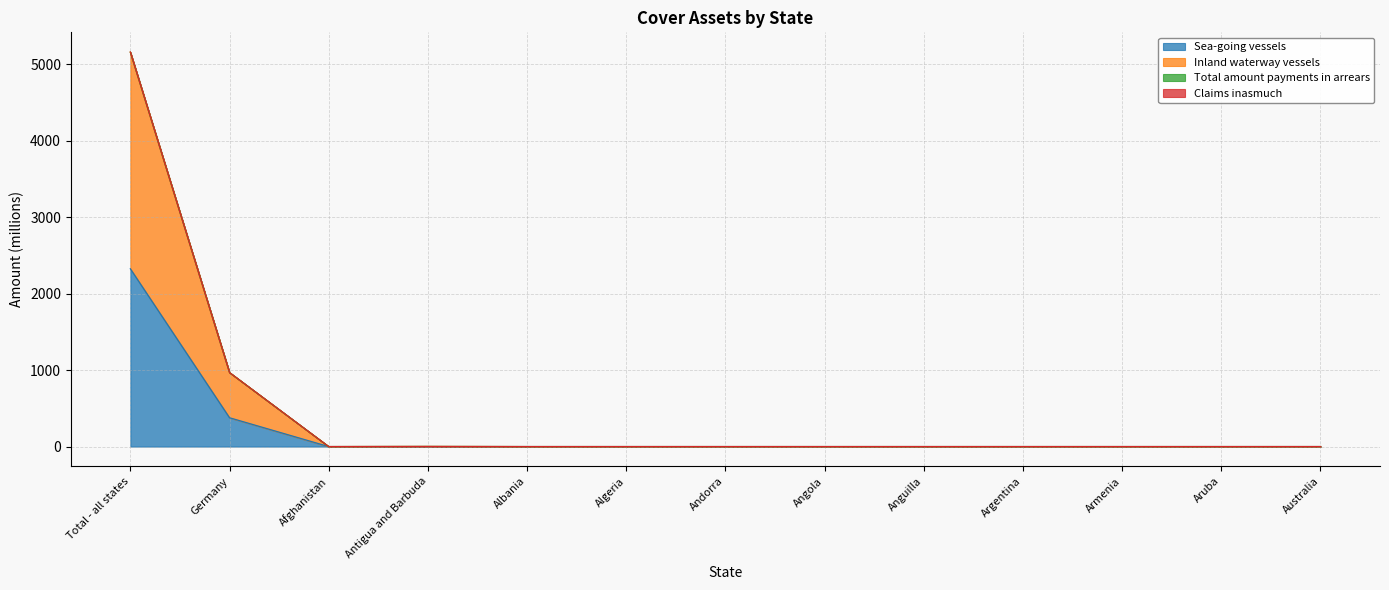

What is the highest value of the Sea-going vessels series?

2325.4